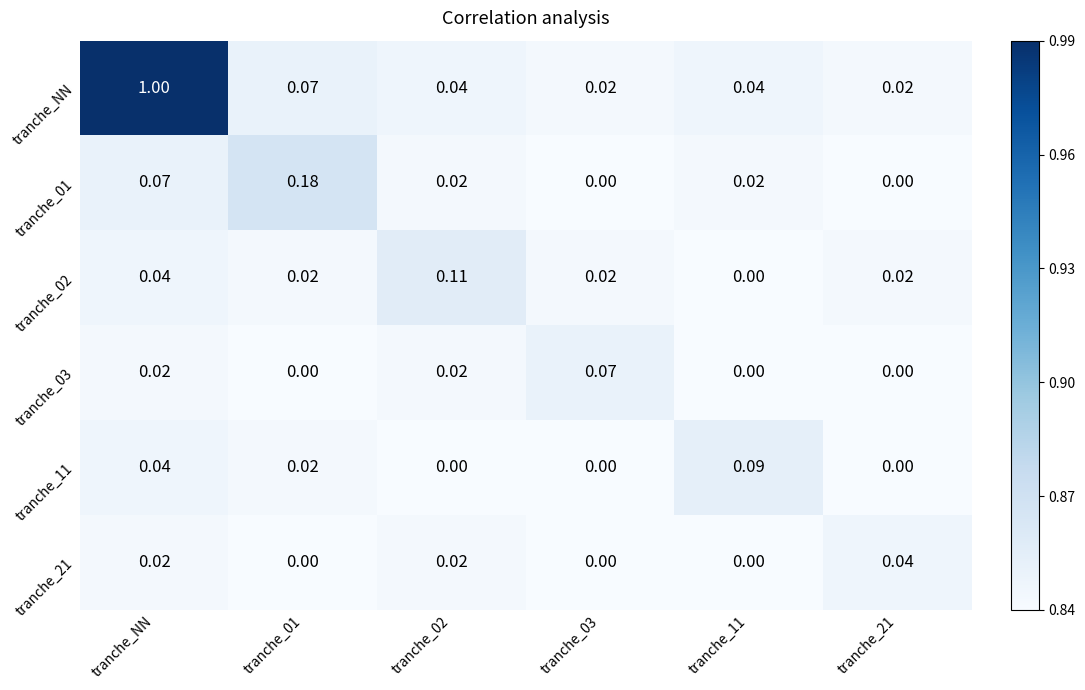

Which label corresponds to the largest value in the chart?

tranche_NN